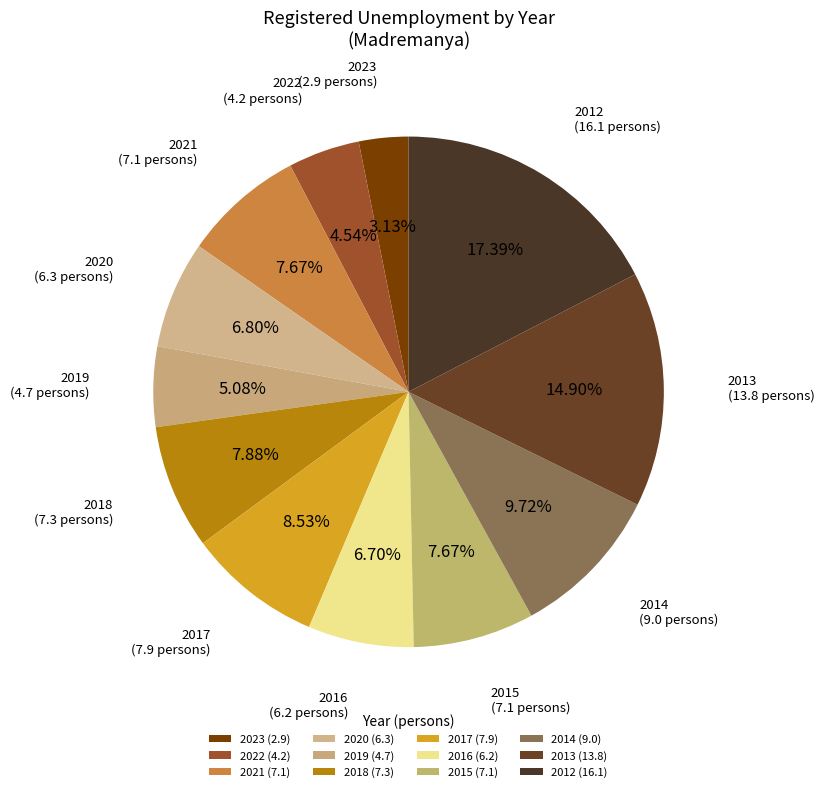

True or false: 2021 accounts for 16% of the total.

False